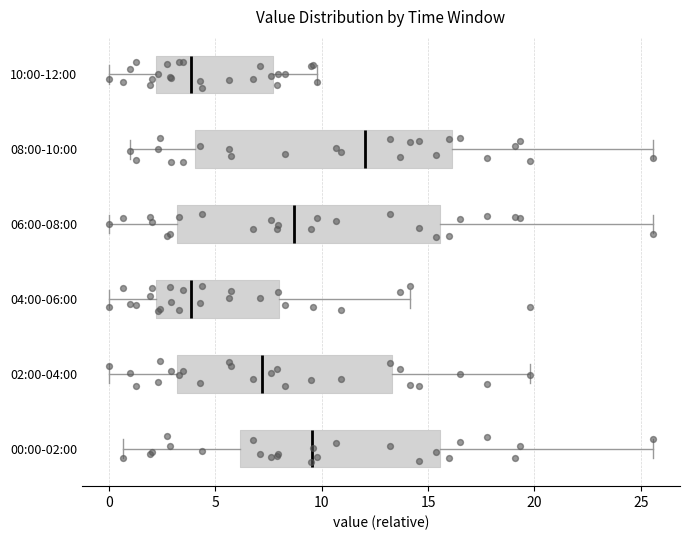

Reading bottom to top, transcribe this box plot: for each box, give where its median line is, the range the box spans, and where its two whiskers end, as read against the x-axis. The values are not printed on the chart, so give them approximately, as read against the axis.

00:00-02:00: median 9.5, box 6.0 to 15.5, whiskers 0.5 to 25.5
02:00-04:00: median 7.0, box 3.0 to 13.5, whiskers 0.0 to 20.0
04:00-06:00: median 4.0, box 2.0 to 8.0, whiskers 0.0 to 14.0
06:00-08:00: median 8.5, box 3.0 to 15.5, whiskers 0.0 to 25.5
08:00-10:00: median 12.0, box 4.0 to 16.0, whiskers 1.0 to 25.5
10:00-12:00: median 4.0, box 2.0 to 7.5, whiskers 0.0 to 10.0